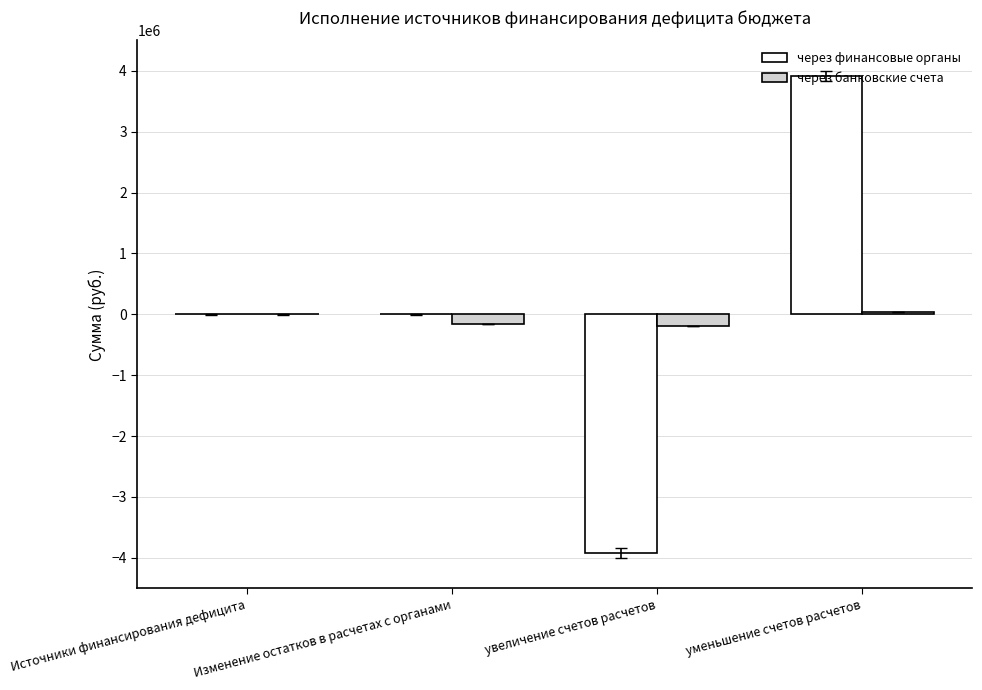

What is the approximate value of через финансовые органы at увеличение счетов расчетов?

-3919425.7